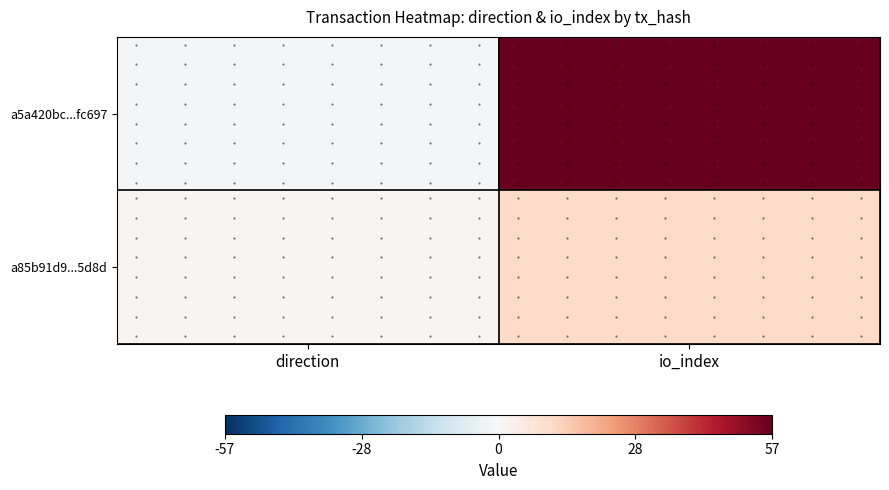

The value of a85b91d9...5d8d at io_index is 14. True or false?

False